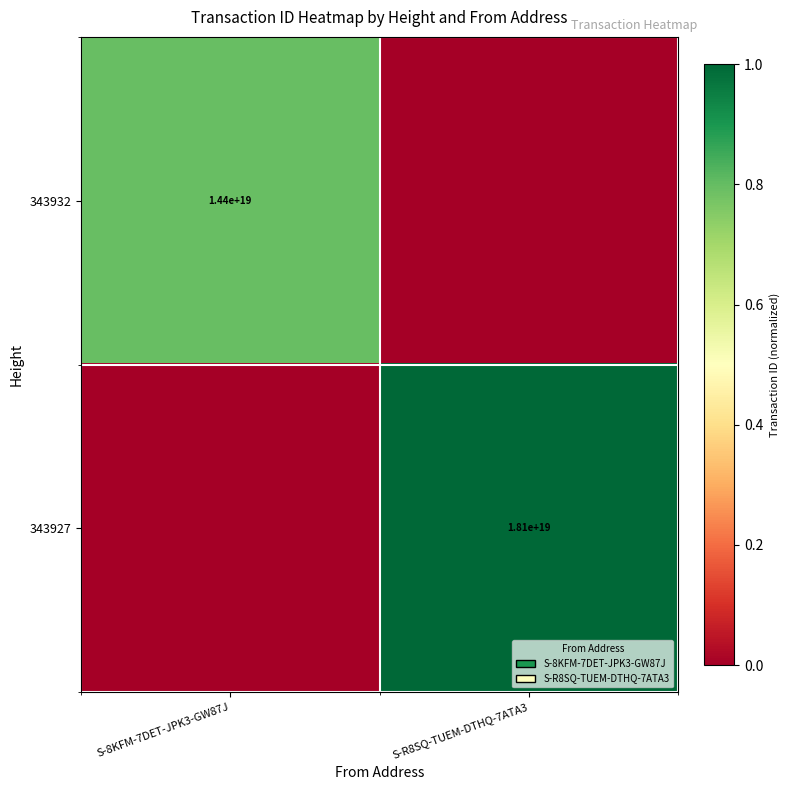

The value of 343932 at S-8KFM-7DET-JPK3-GW87J is 22434960644545433600. True or false?

False